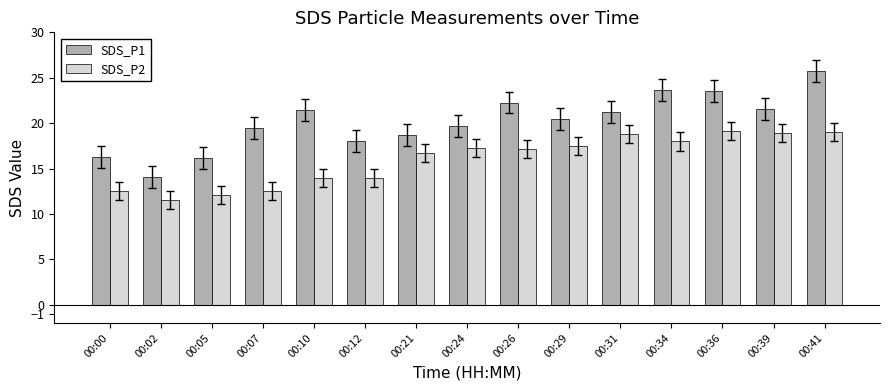

Which series changed the most between 00:29 and 00:31?

SDS_P2